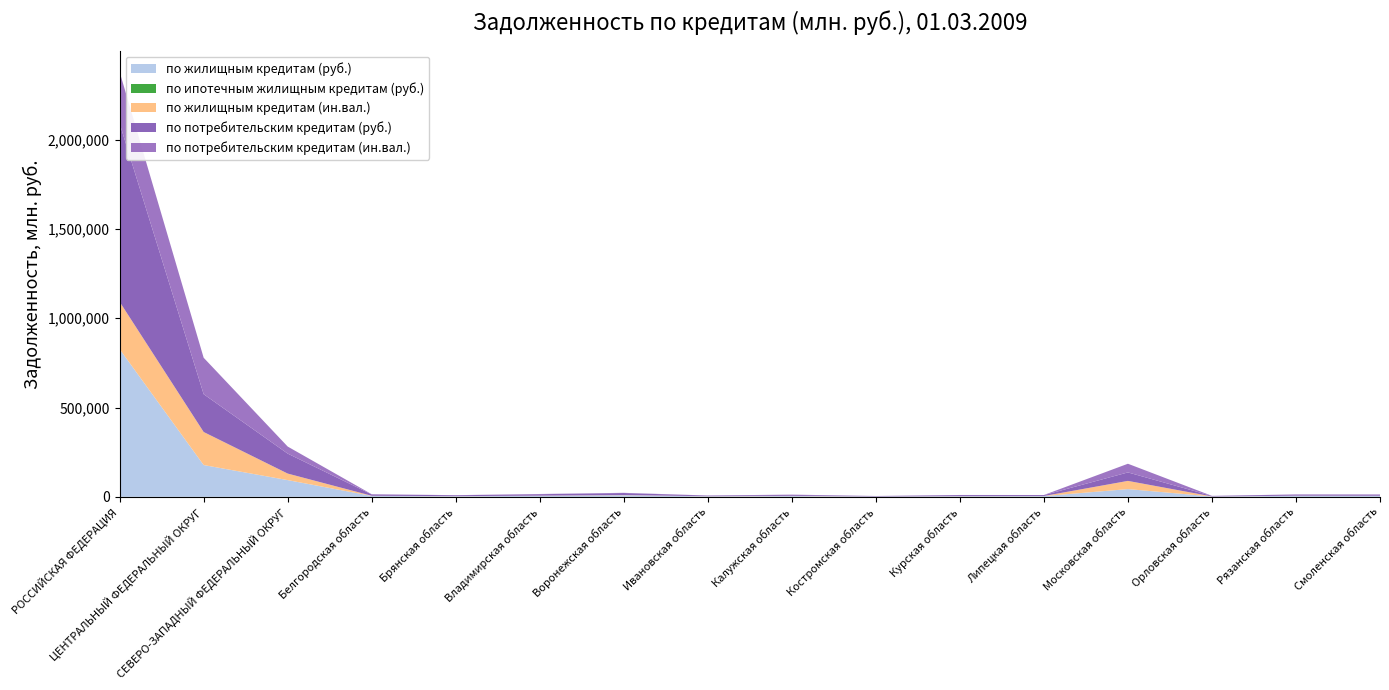

Reading left to right, list all the values displayed in this chart.

по жилищным кредитам (руб.): 826950.4	177996.3	93631.2	4939.5	3348.0	5452.8	8704.6	2880.2	4394.7	1841.4	3362.3	4013.2	43317.8	1798.2	5713.7	5340.9
по ипотечным жилищным кредитам (руб.): 0.0	0.0	0.0	0.0	0.0	0.0	0.0	0.0	0.0	0.0	0.0	0.0	0.0	0.0	0.0	0.0
по жилищным кредитам (ин.вал.): 265331.9	185101.7	36659.0	970.2	583.1	1082.2	1070.3	637.5	1298.4	320.8	628.6	543.7	45933.9	414.2	717.8	702.7
по потребительским кредитам (руб.): 998317.4	211682.5	111758.8	7605.1	4766.3	8187.4	11547.6	3365.6	5274.8	2226.2	5739.8	5124.7	47450.4	2789.7	6405.0	6578.0
по потребительским кредитам (ин.вал.): 288824.0	204108.2	39517.5	991.6	647.6	1196.9	1128.5	643.3	1411.5	323.3	656.8	553.9	48569.4	418.5	740.6	870.5